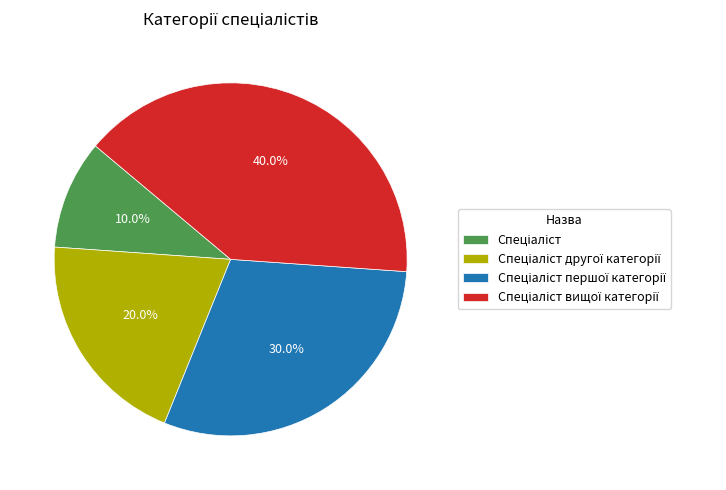

Is there a majority slice in this chart?

No